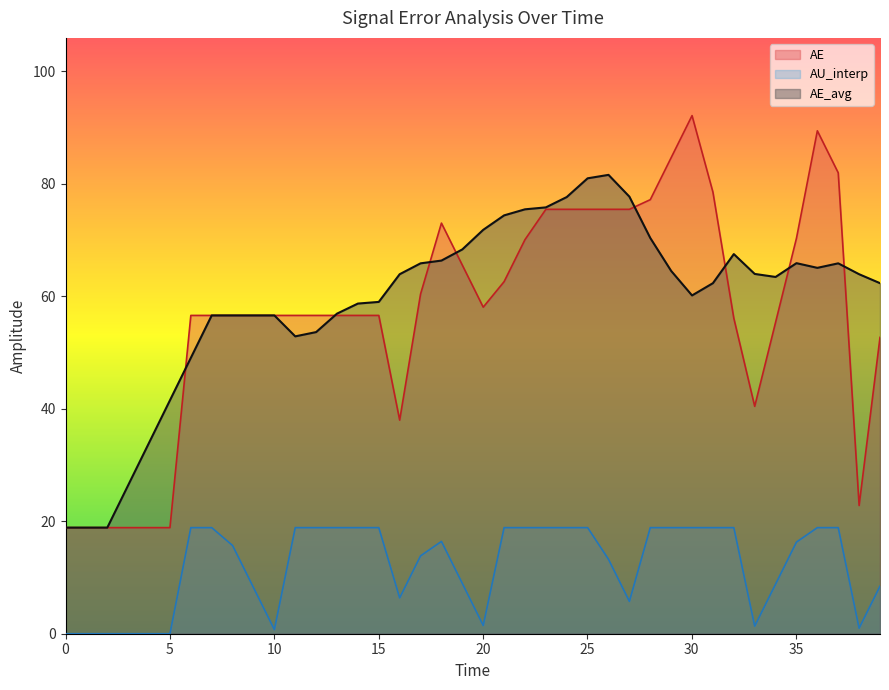

Rank the series by their maximum value, from highest to lowest.

AE, AE_avg, AU_interp